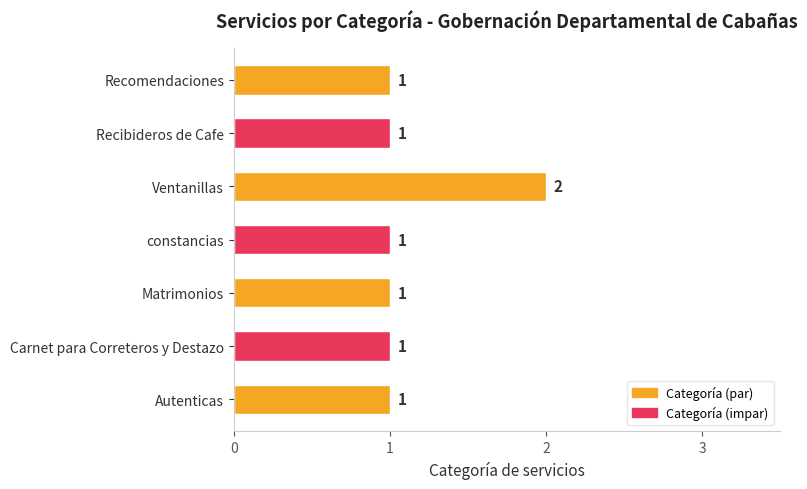

The chart shows a value of 0 at Recibideros de Cafe. True or false?

False